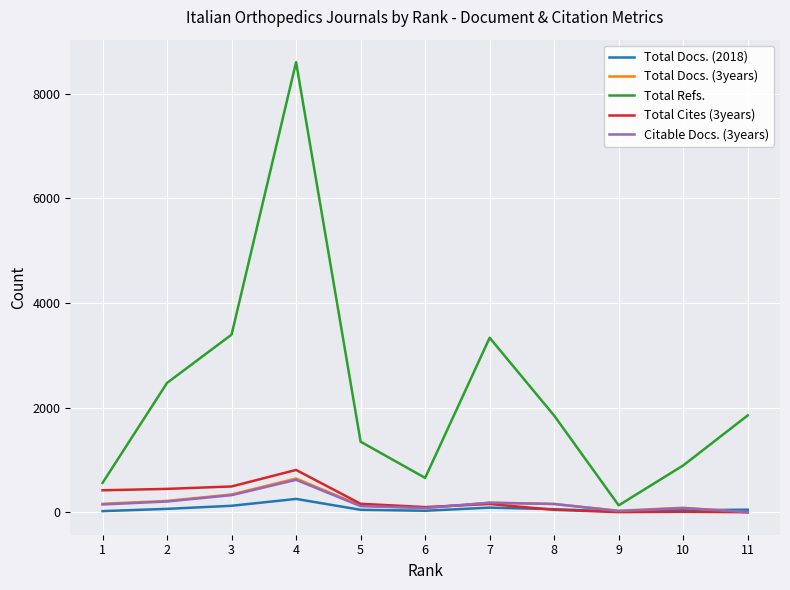

True or false: Citable Docs. (3years) and Total Refs. cross at least once.

False